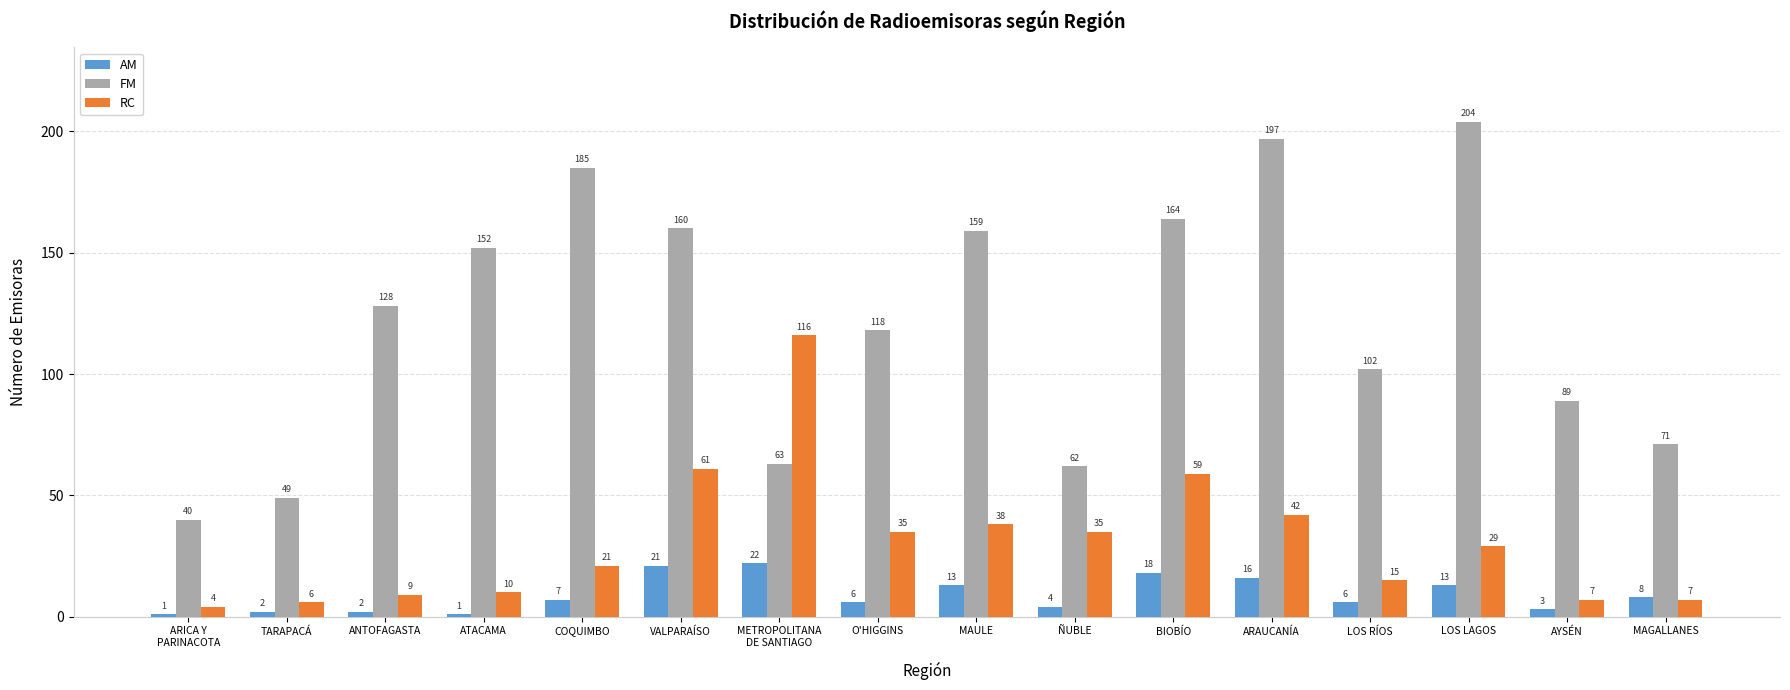

Rank the series at AYSÉN from lowest to highest value.

AM, RC, FM